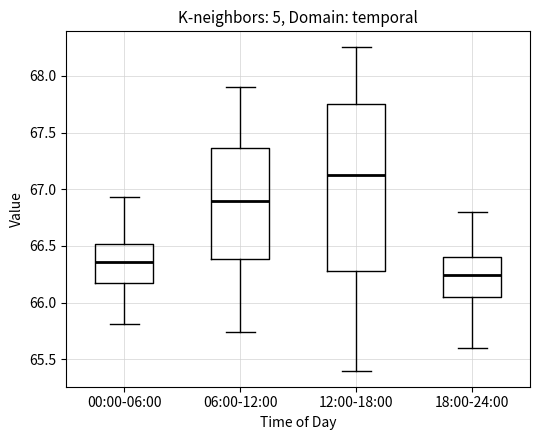

Reading left to right, transcribe this box plot: for each box, give where its median line is, the range the box spans, and where its two whiskers end, as read against the y-axis. The values are not printed on the chart, so give them approximately, as read against the axis.

00:00-06:00: median 66.35, box 66.15 to 66.50, whiskers 65.80 to 66.95
06:00-12:00: median 66.90, box 66.40 to 67.35, whiskers 65.75 to 67.90
12:00-18:00: median 67.15, box 66.30 to 67.75, whiskers 65.40 to 68.25
18:00-24:00: median 66.25, box 66.05 to 66.40, whiskers 65.60 to 66.80